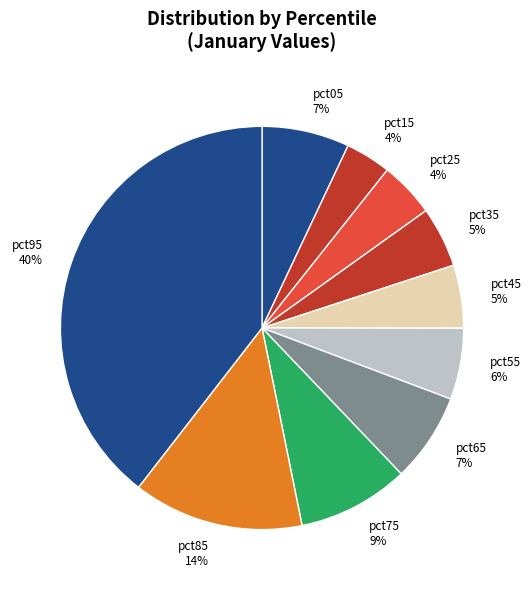

Does any single category account for the majority?

No